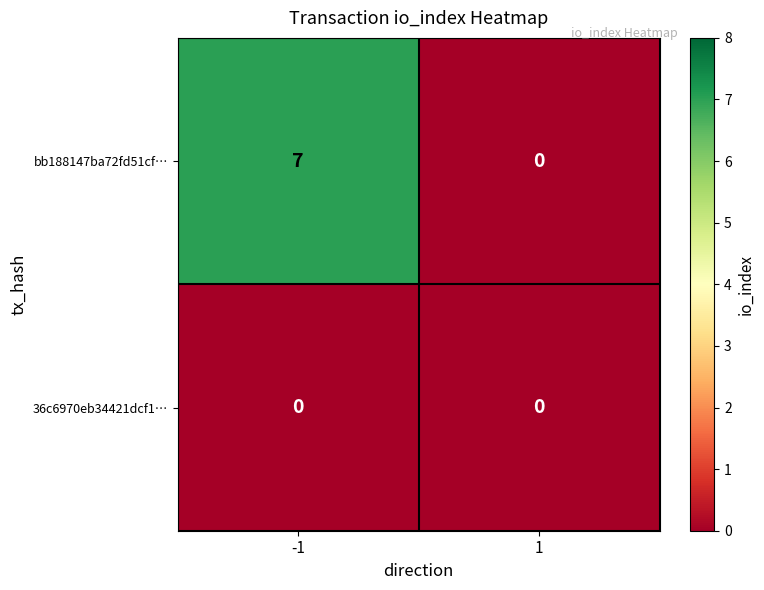

Reading right to left, list all the values displayed in this chart.

bb188147ba72fd51cf…: 1=0	-1=7
36c6970eb34421dcf1…: 1=0	-1=0